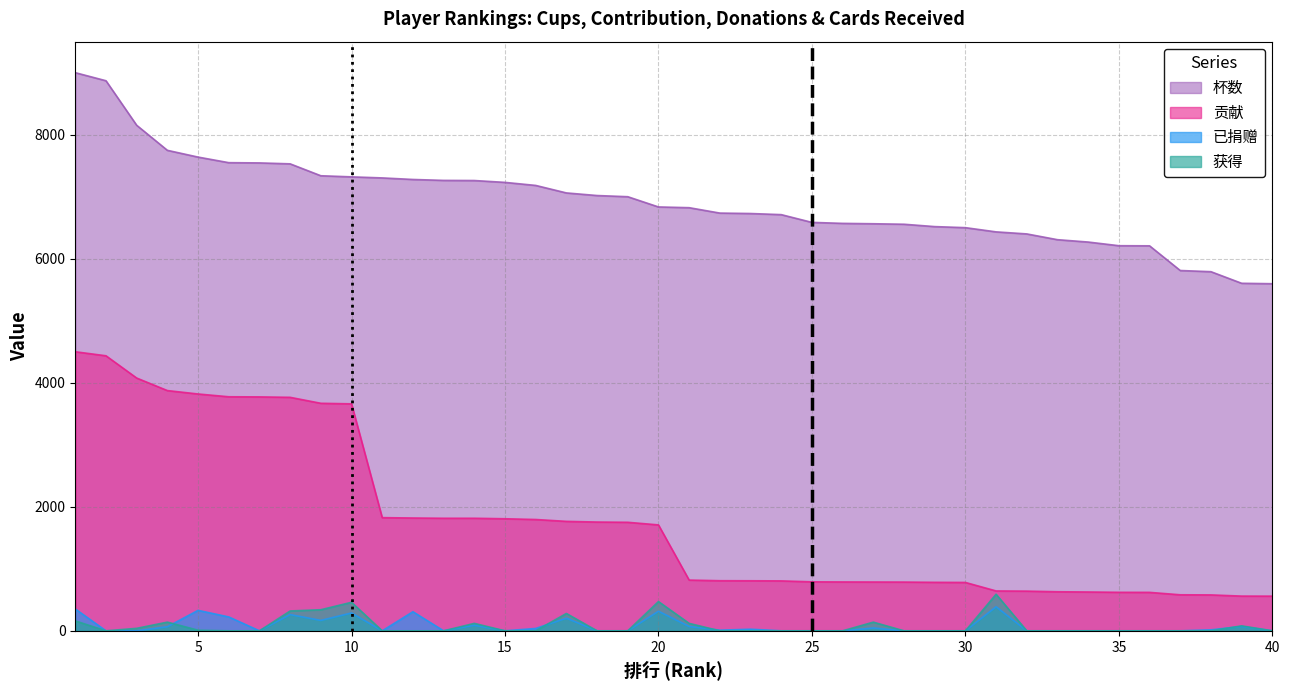

What is the total value across all series at 21?

7831